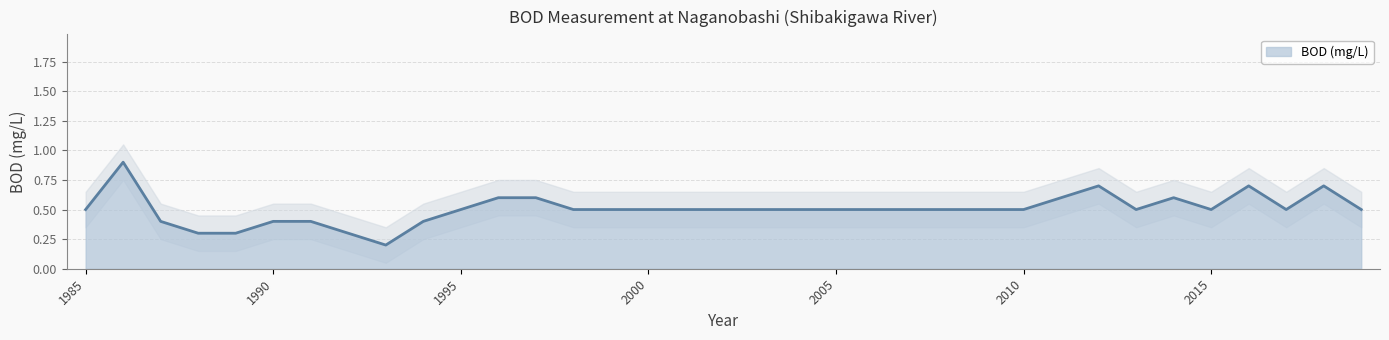

Reading left to right, what are all the values shown in this chart?

1985=0.5	1986=0.9	1987=0.4	1988=0.3	1989=0.3	1990=0.4	1991=0.4	1992=0.3	1993=0.2	1994=0.4	1995=0.5	1996=0.6	1997=0.6	1998=0.5	1999=0.5	2000=0.5	2001=0.5	2002=0.5	2003=0.5	2004=0.5	2005=0.5	2006=0.5	2007=0.5	2008=0.5	2009=0.5	2010=0.5	2011=0.6	2012=0.7	2013=0.5	2014=0.6	2015=0.5	2016=0.7	2017=0.5	2018=0.7	2019=0.5